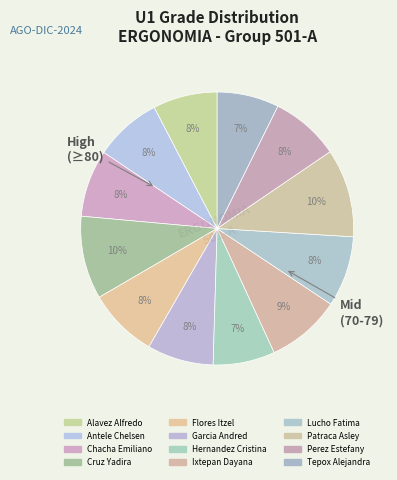

How many slices are in this pie chart?

12